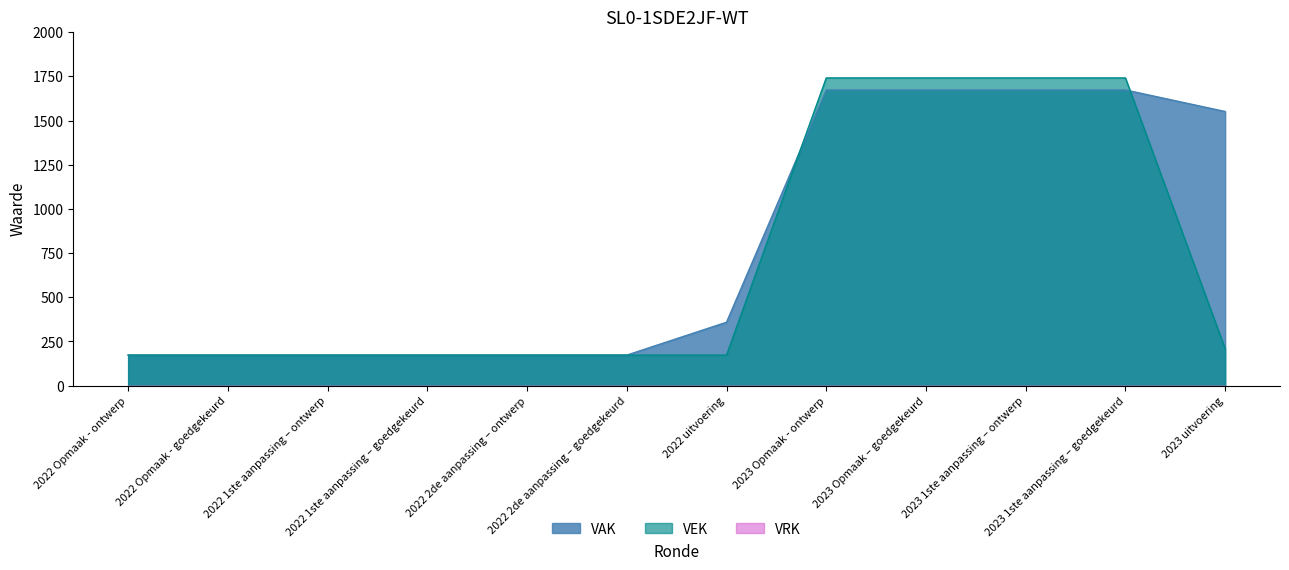

List the series in order of their overall mean, highest first.

VAK, VEK